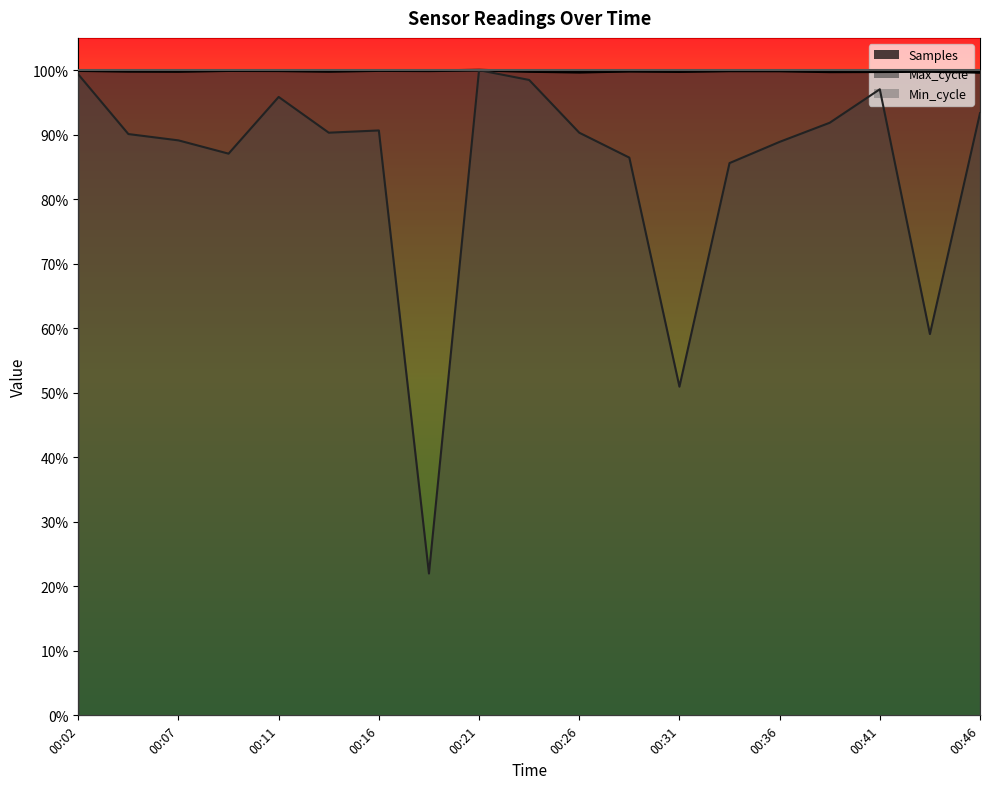

What is the sum of the Samples values at 00:36 and 00:07?

2.0